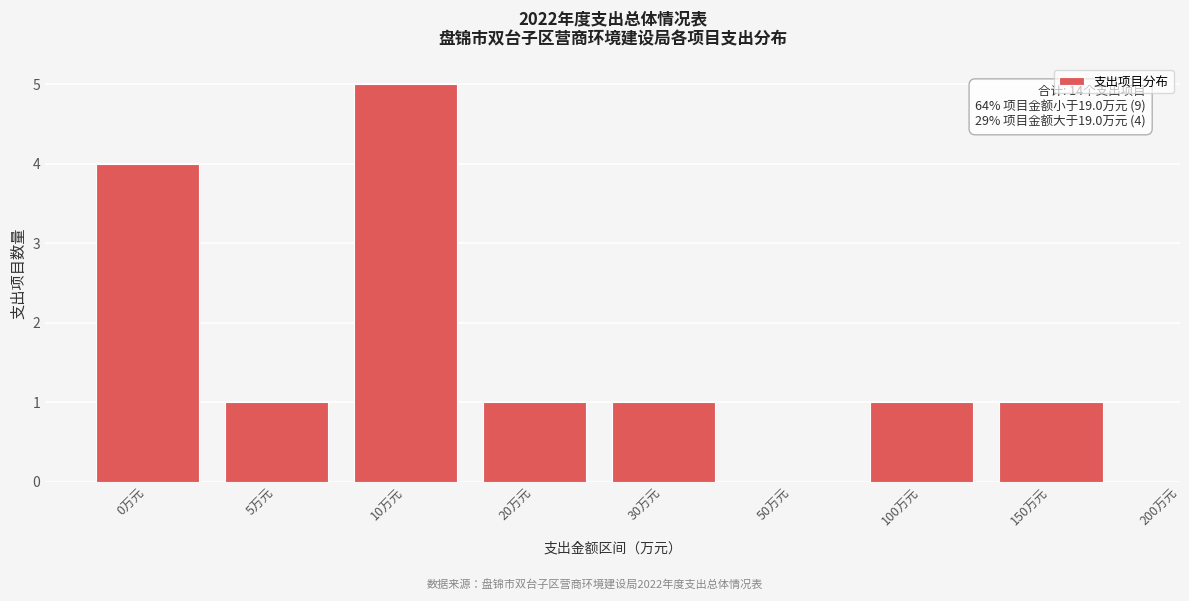

Reading right to left, transcribe all the data shown in this chart.

150万元=1	100万元=1	50万元=0	30万元=1	20万元=1	10万元=5	5万元=1	0万元=4